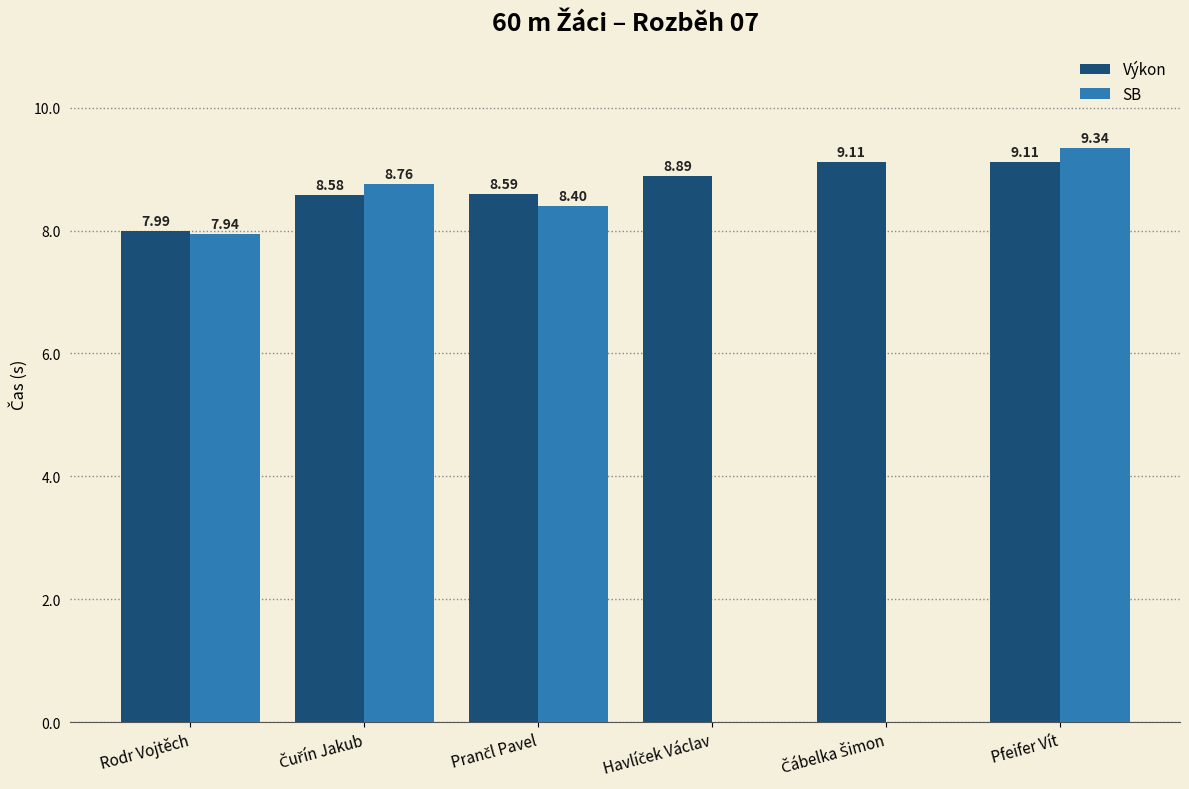

Which category has the highest value in the SB series?

Pfeifer Vít